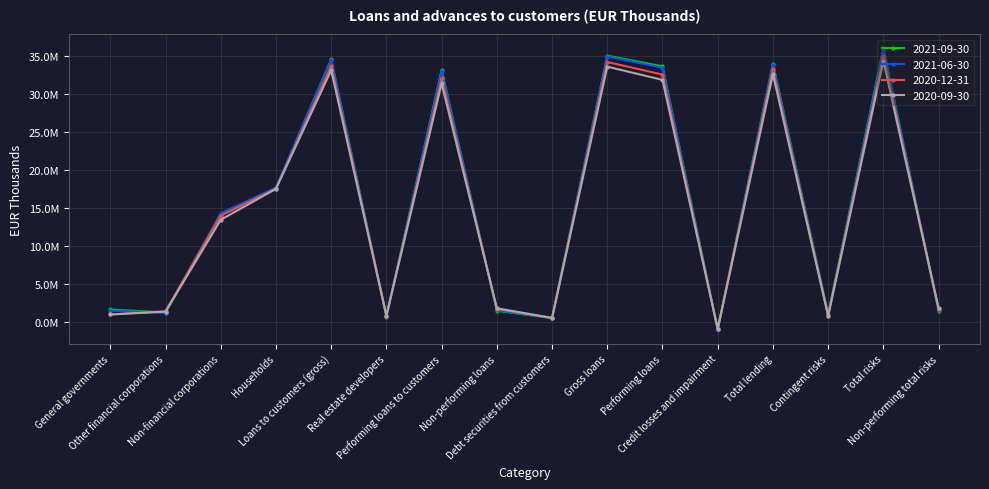

What are all the series names shown in the legend?

2021-09-30, 2021-06-30, 2020-12-31, 2020-09-30